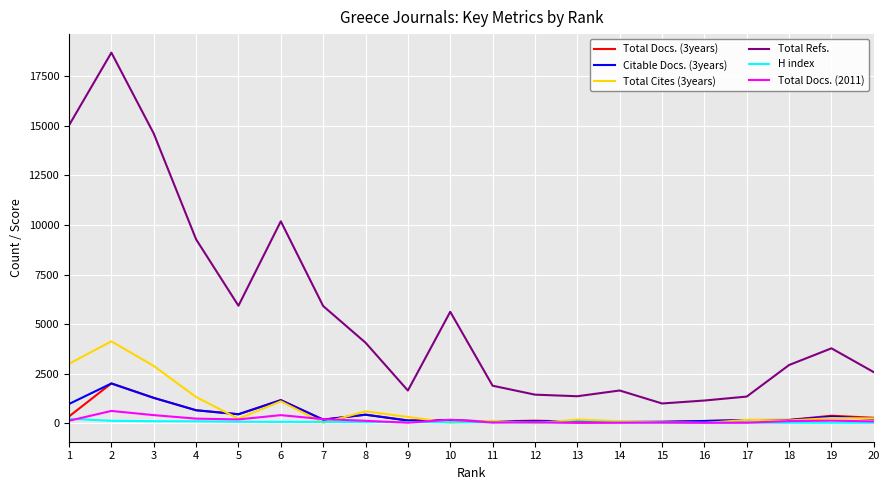

At which label is Total Docs. (2011) closest to 330?

4